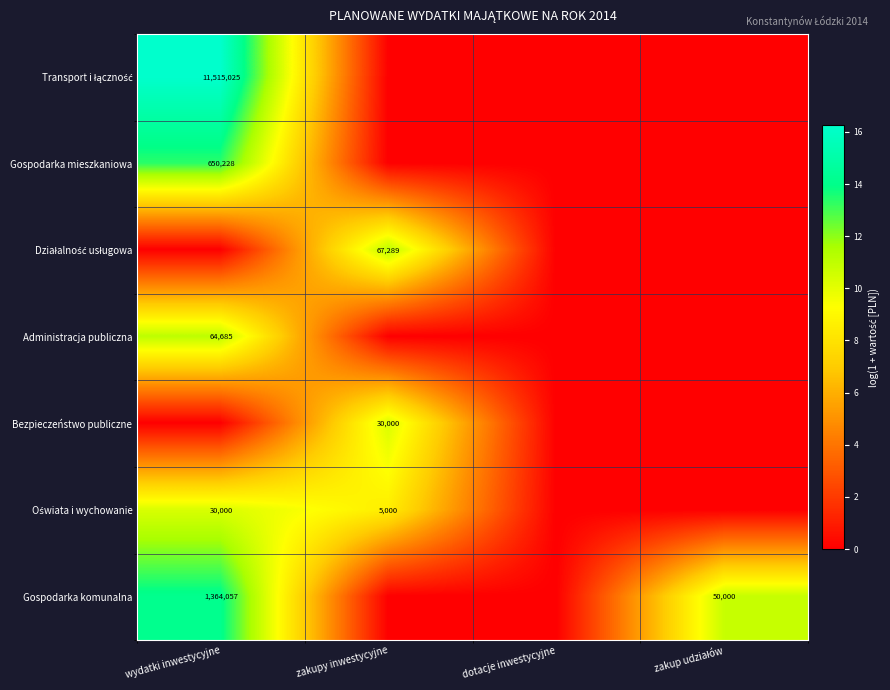

Is it true that Bezpieczeństwo publiczne equals 18145 at zakupy inwestycyjne?

False